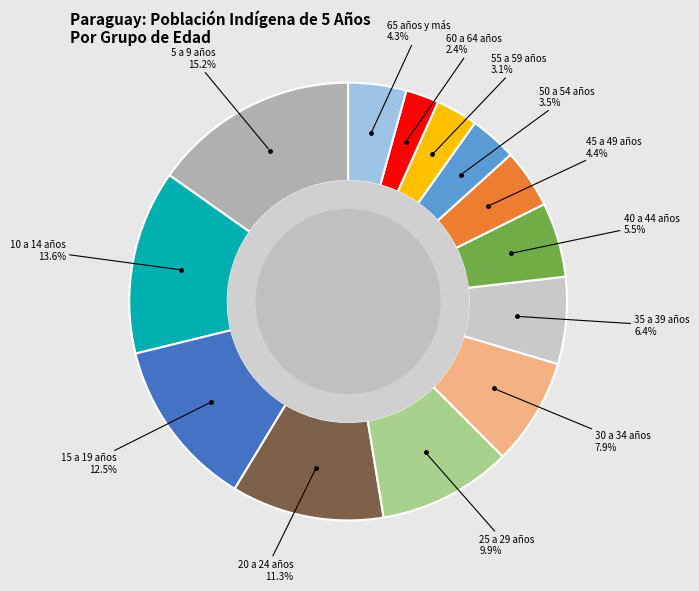

Is there any slice that represents more than half of the pie?

No